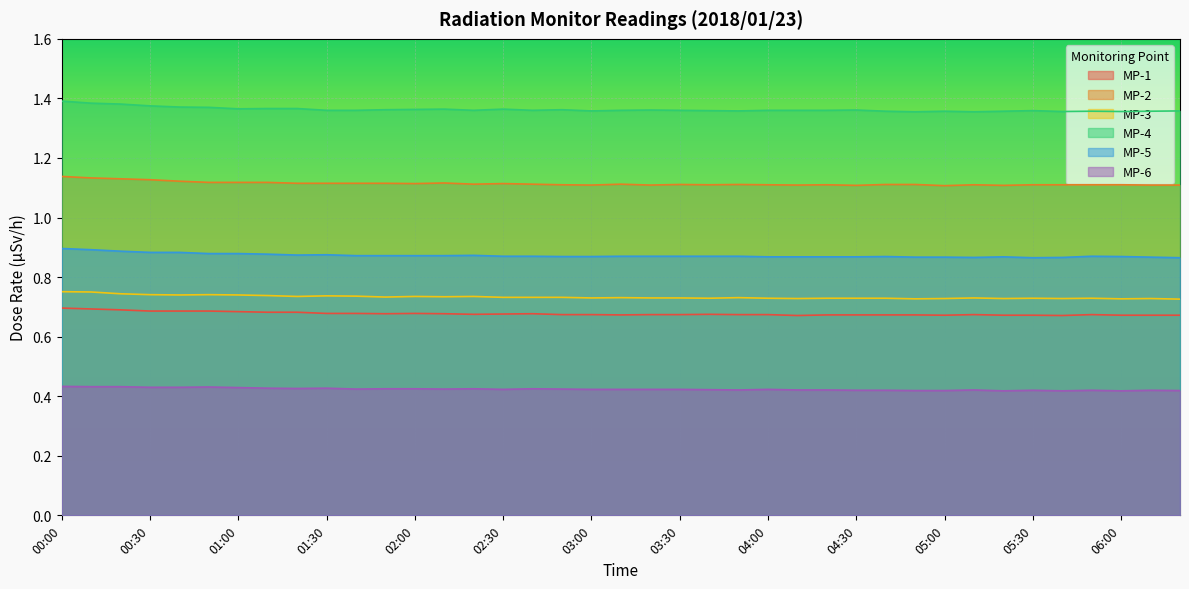

The value of MP-4 at 04:00 is 0.7. True or false?

False